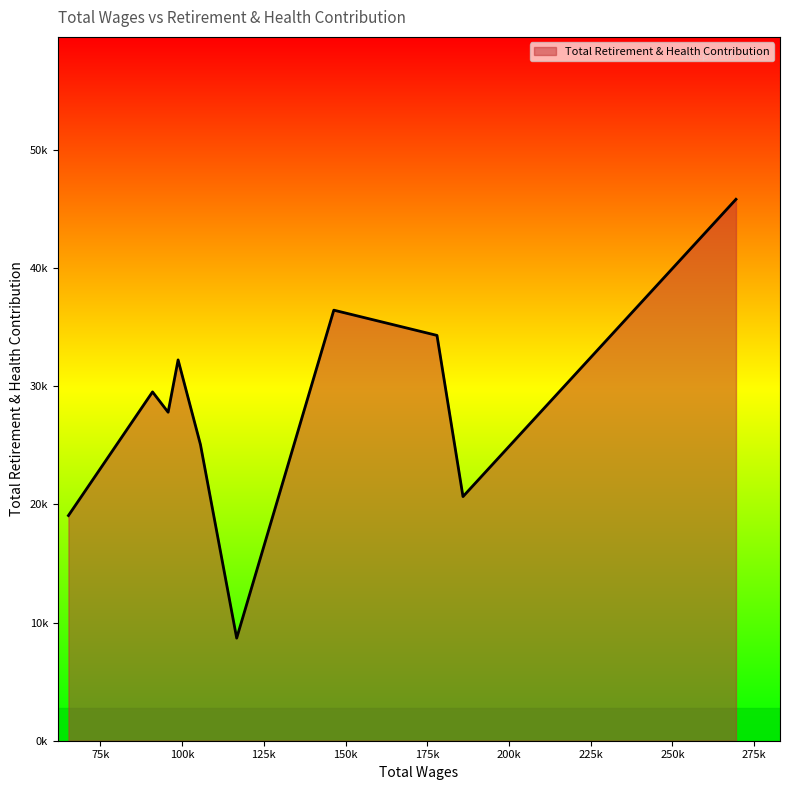

Is this an area chart (filled region under the line)?

Yes